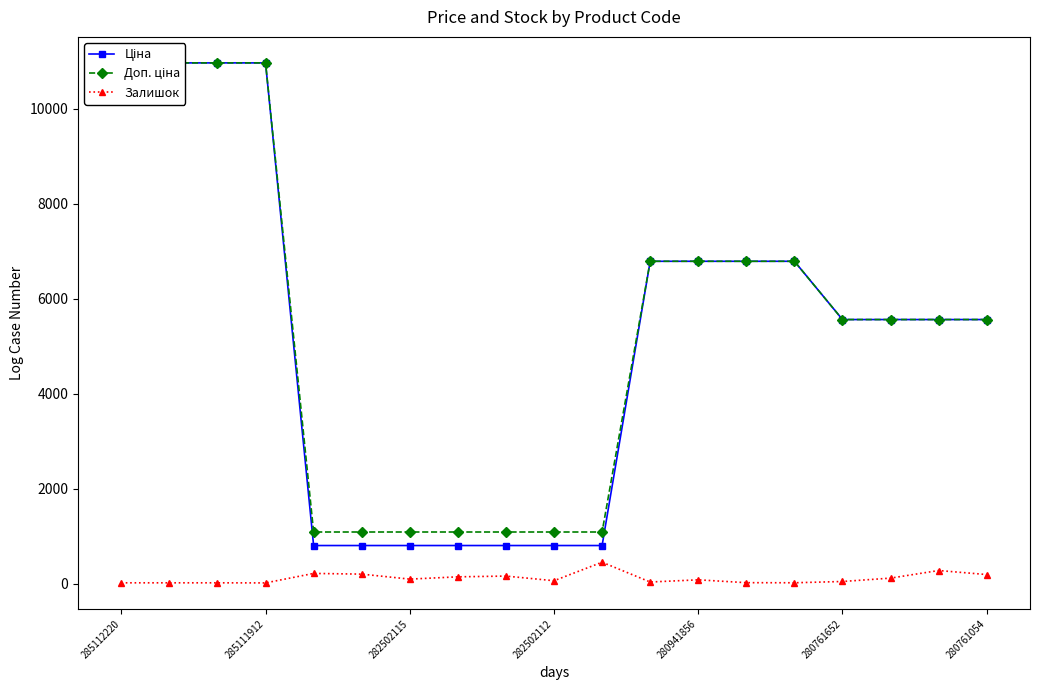

True or false: Доп. ціна has more than 2 points higher than both neighbors.

False